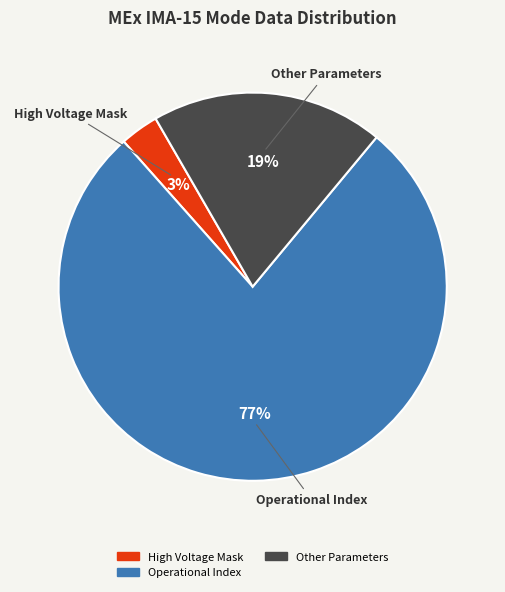

Is Operational Index the majority of the pie?

Yes